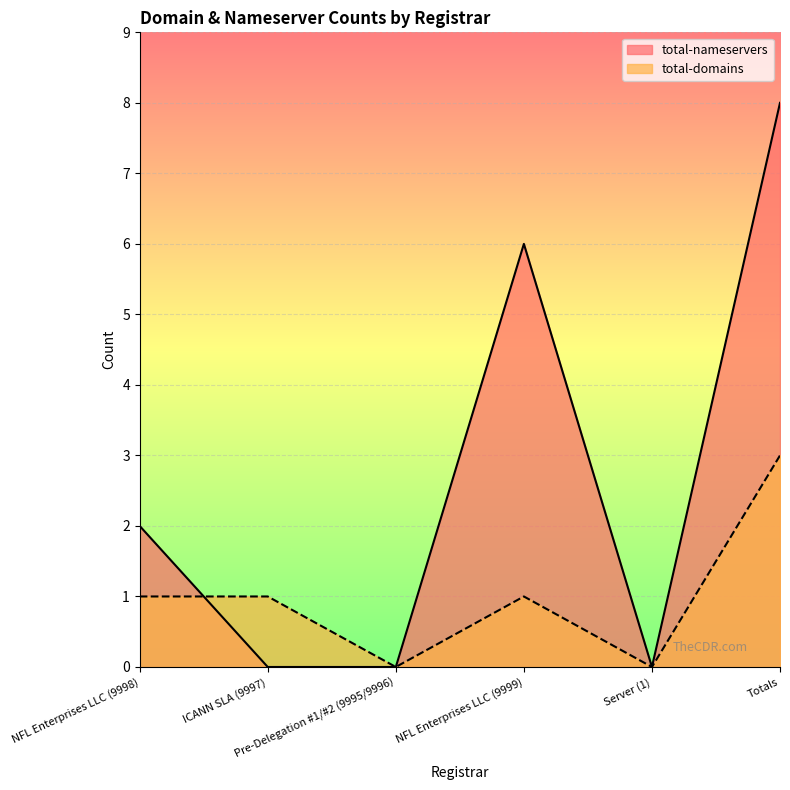

Reading left to right, what are all the values shown in this chart?

total-nameservers: NFL Enterprises LLC (9998)=2	ICANN SLA (9997)=0	Pre-Delegation #1/#2 (9995/9996)=0	NFL Enterprises LLC (9999)=6	Server (1)=0	Totals=8
total-domains: NFL Enterprises LLC (9998)=1	ICANN SLA (9997)=1	Pre-Delegation #1/#2 (9995/9996)=0	NFL Enterprises LLC (9999)=1	Server (1)=0	Totals=3